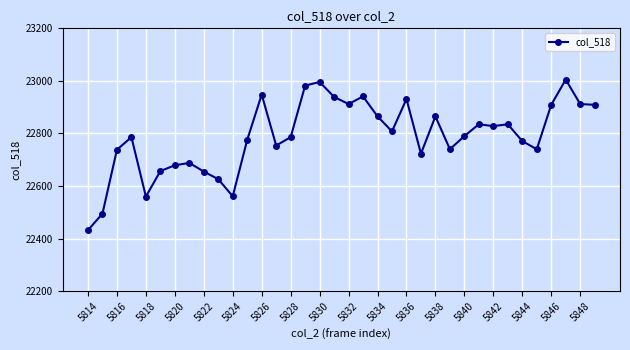

What is the maximum value shown in the chart?

23005